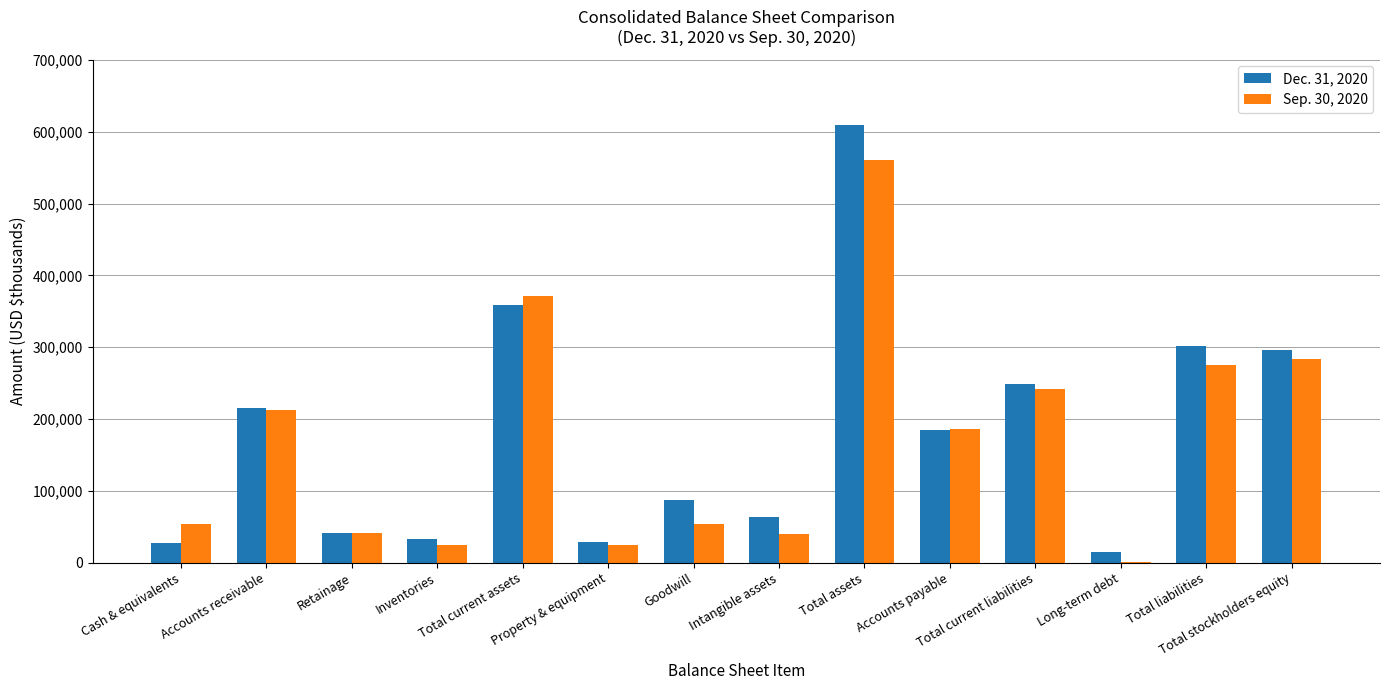

What is the difference between the Dec. 31, 2020 values at Inventories and Intangible assets?

29525